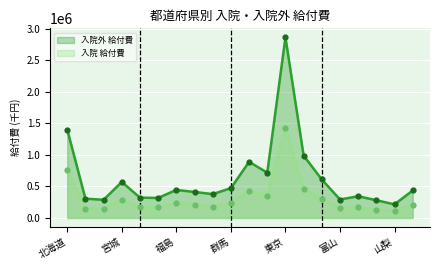

At which category is the sum across all series the highest?

東京